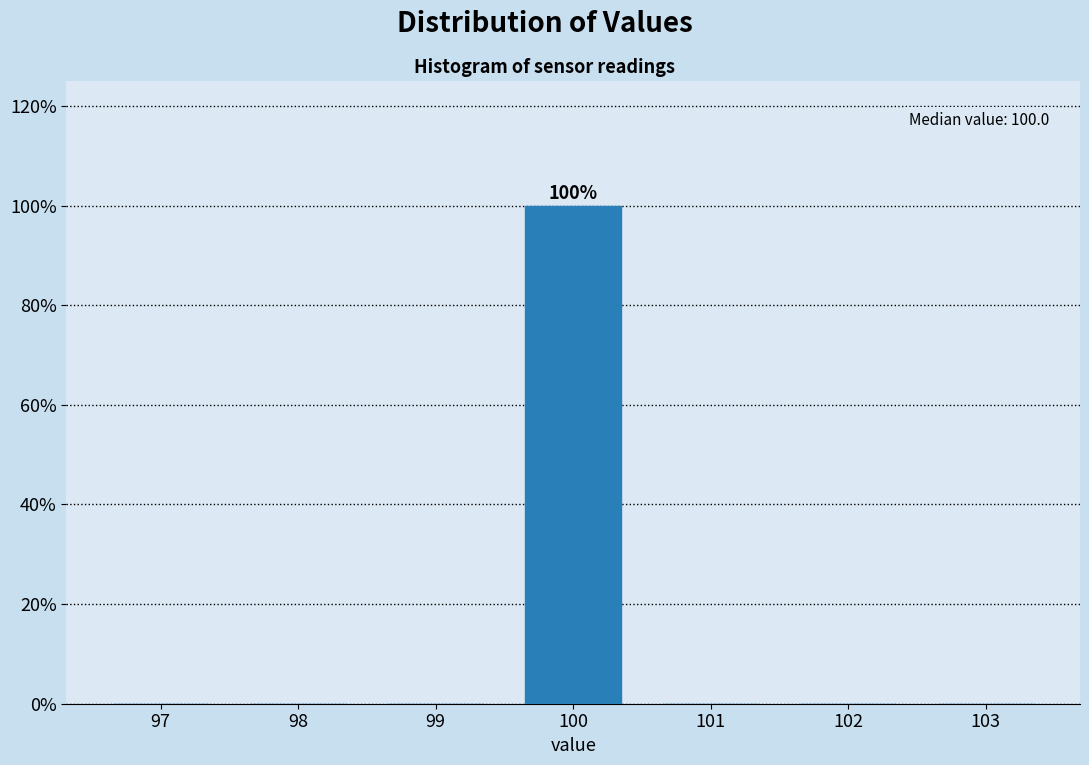

Reading left to right, what are all the values shown in this chart?

97=0	98=0	99=0	100=100	101=0	102=0	103=0